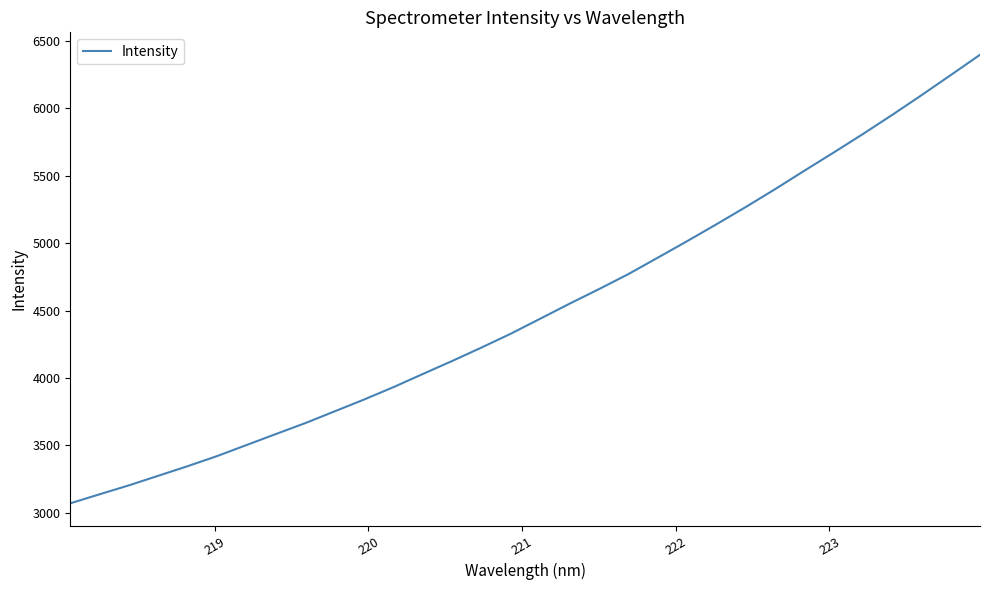

What is the difference between the maximum and minimum values?

3327.3